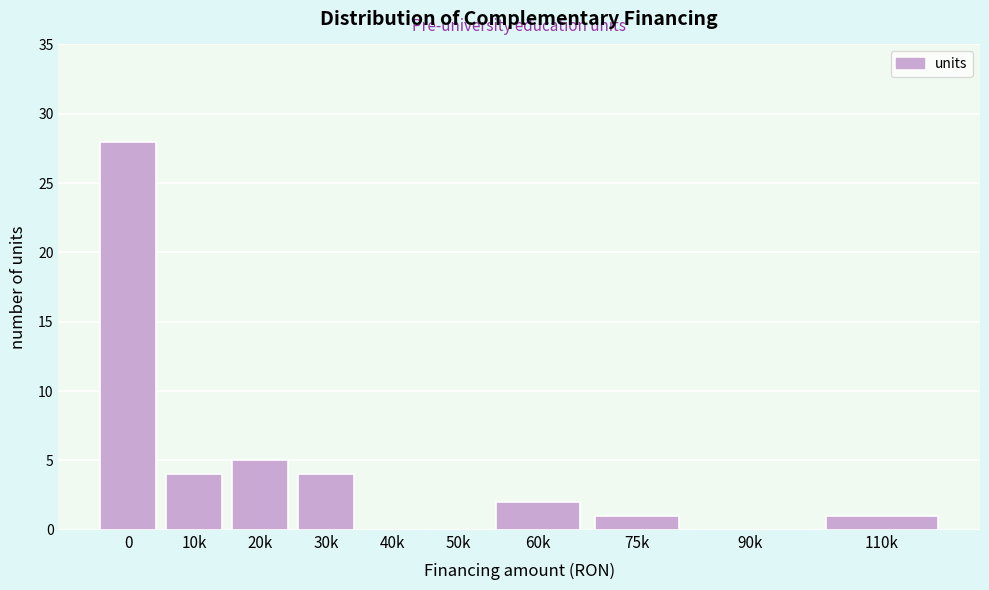

Reading left to right, what are all the values shown in this chart?

0=28	10k=4	20k=5	30k=4	40k=0	50k=0	60k=2	75k=1	90k=0	110k=1